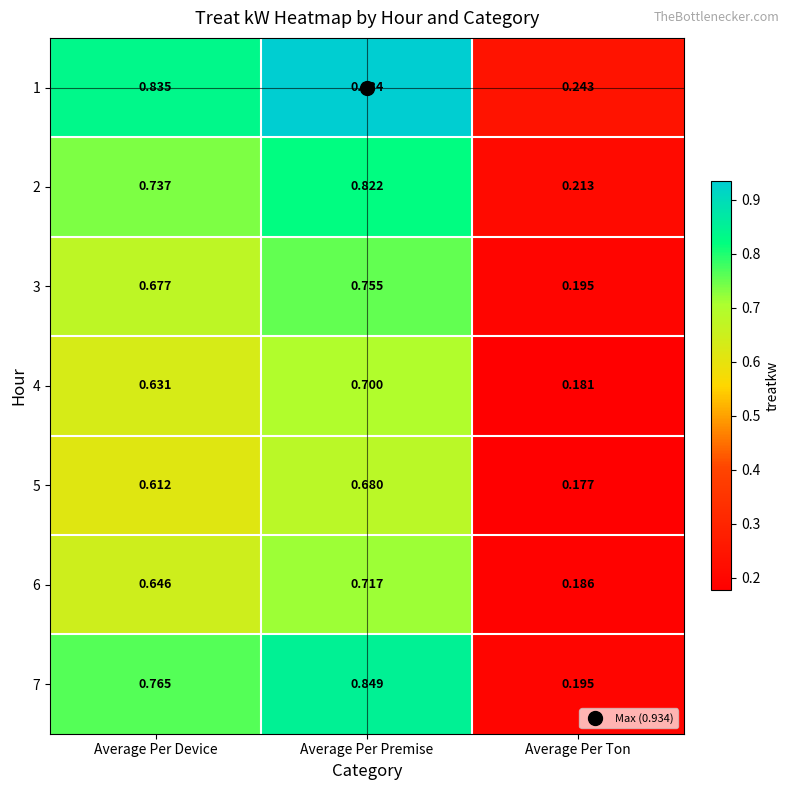

At which category is the sum across all series the highest?

Average Per Premise